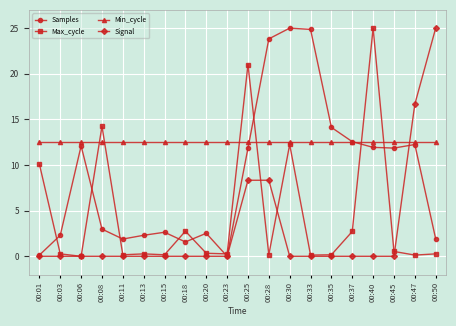

How many data points does each series have?

20